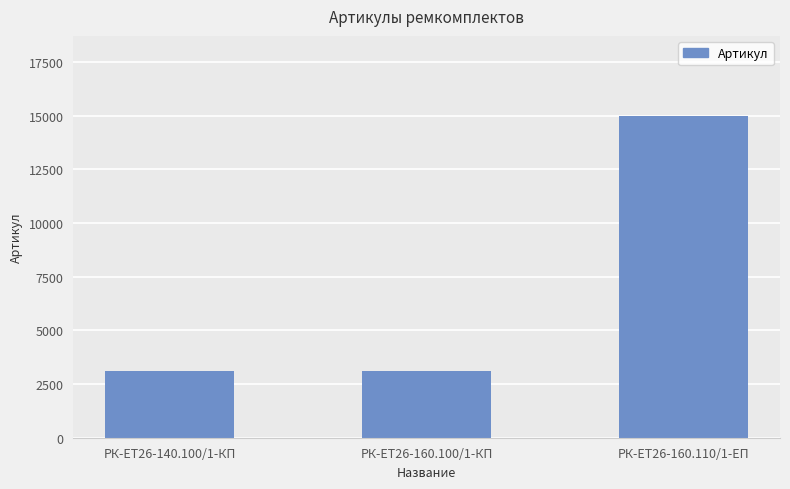

What is the label of the 1st bar from the right?

РК-ЕТ26-160.110/1-ЕП